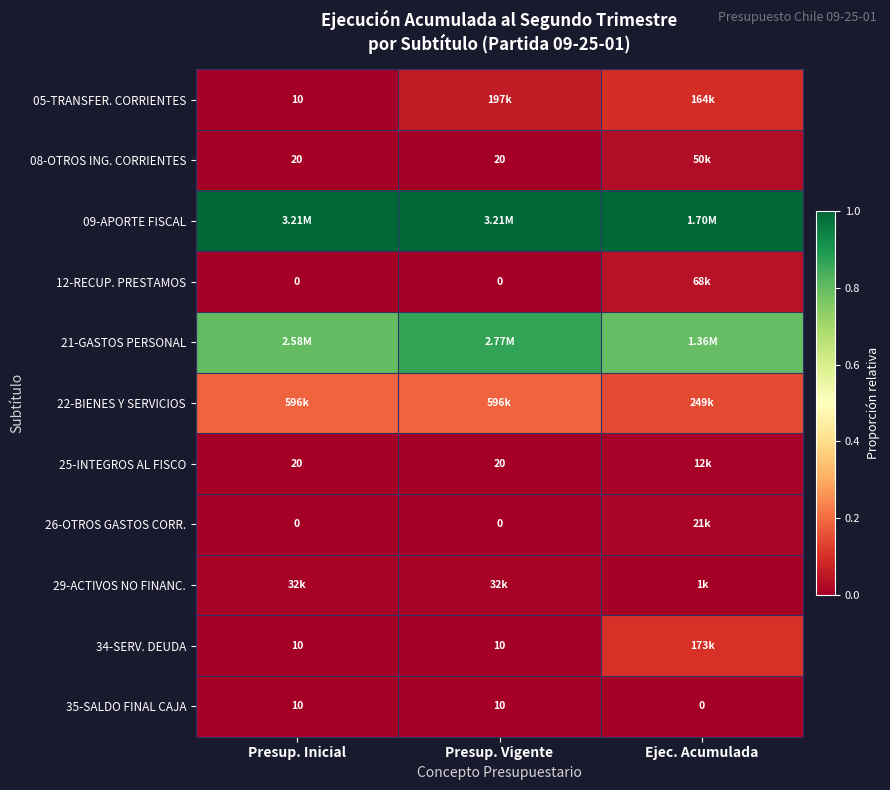

At which category does the chart reach its minimum across all series?

Presup. Inicial